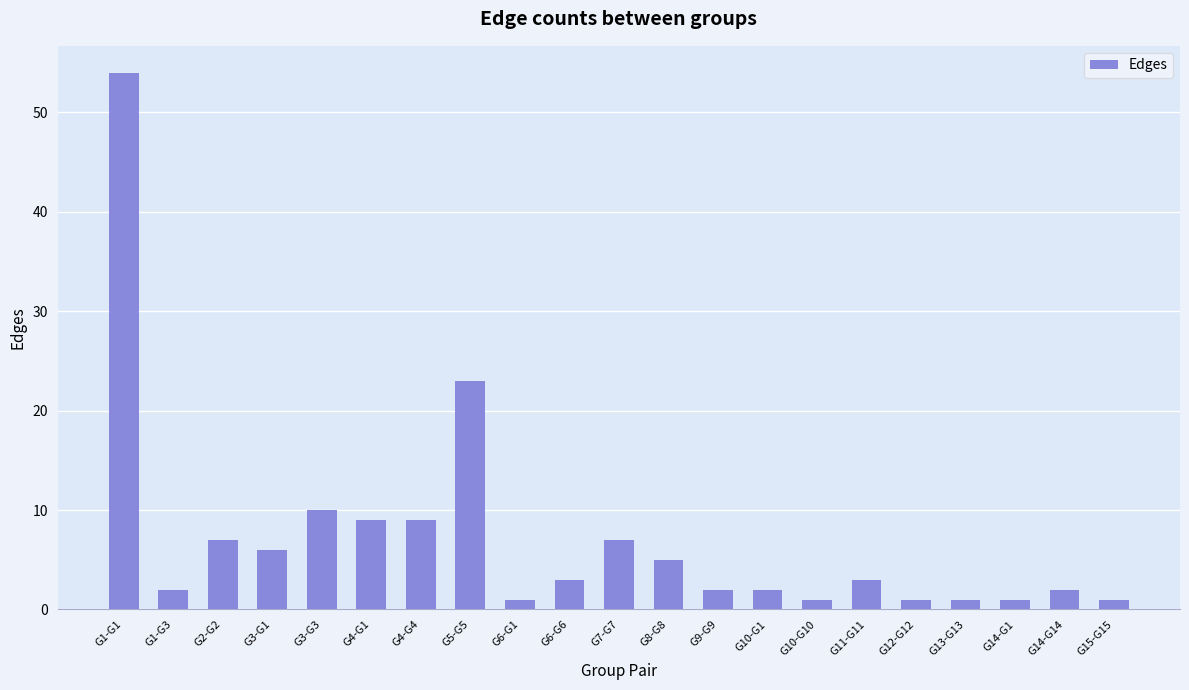

What is the average value?

7